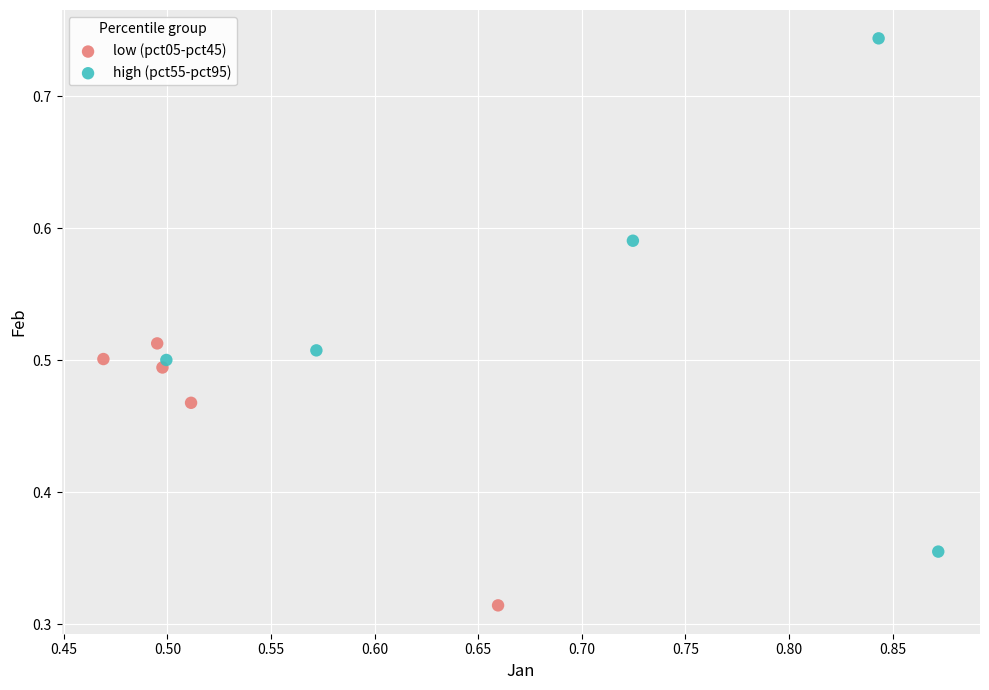

Which series contains the lowest Y value?

low (pct05-pct45)